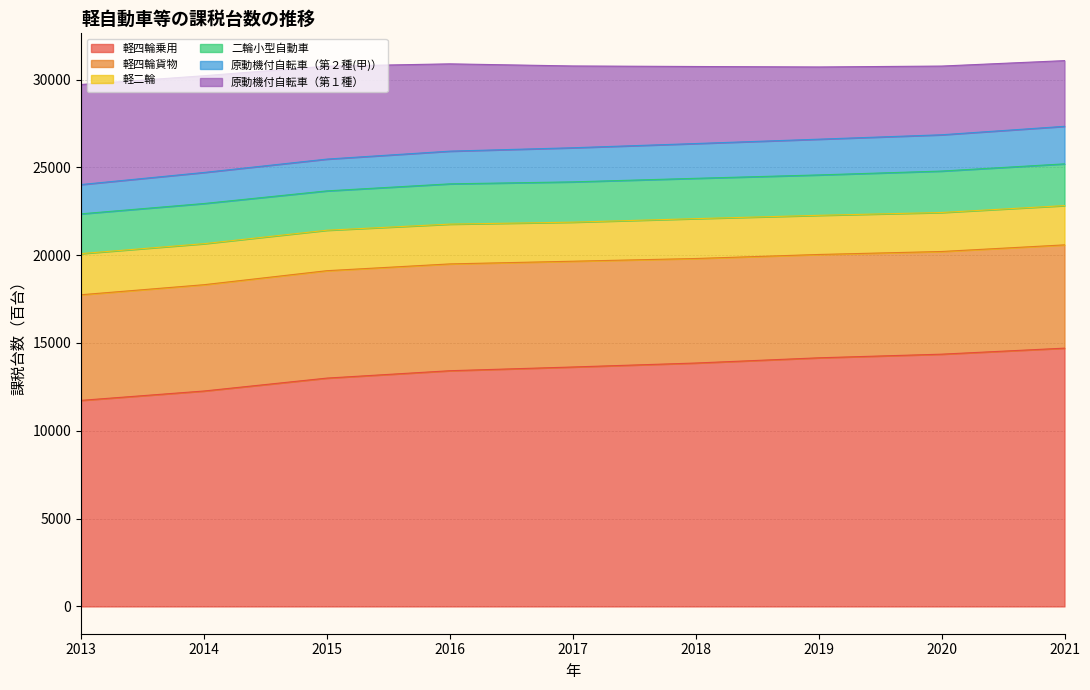

Read the 軽二輪 value at 2014, to the nearest 50.

2350